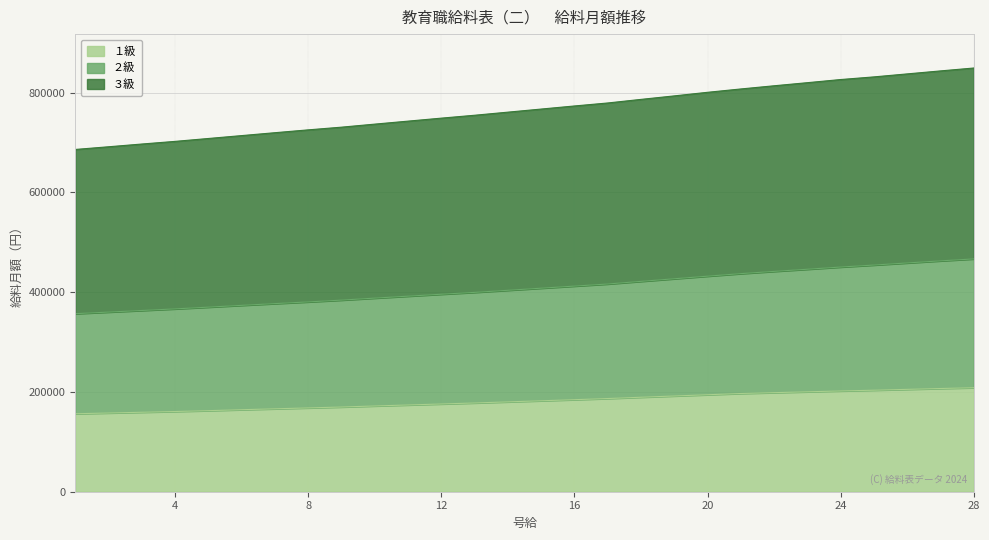

Reading left to right, transcribe all the data shown in this chart.

１級: 1=156300	2=157800	3=159300	4=160800	5=162500	6=164400	7=166200	8=168000	9=169800	10=171900	11=173900	12=175900	13=177900	14=180100	15=182300	16=184500	17=186800	18=189400	19=191900	20=194400	21=196900	22=198600	23=200300	24=202000	25=203500	26=205200	27=206900	28=208500
２級: 1=356900	2=360100	3=363300	4=366500	5=370000	6=373600	7=377100	8=380500	9=384100	10=388100	11=392000	12=395900	13=399600	14=403800	15=408000	16=412200	17=416400	18=421700	19=426900	20=432100	21=437200	22=441700	23=446000	24=450400	25=454400	26=458600	27=462800	28=466700
３級: 1=686100	2=691500	3=697000	4=702300	5=708100	6=713900	7=719700	8=725400	9=730800	10=736900	11=742900	12=748900	13=754700	14=760900	15=767100	16=773300	17=779300	18=786500	19=793500	20=800700	21=807400	22=813800	23=820000	24=826300	25=831600	26=837600	27=843600	28=849400